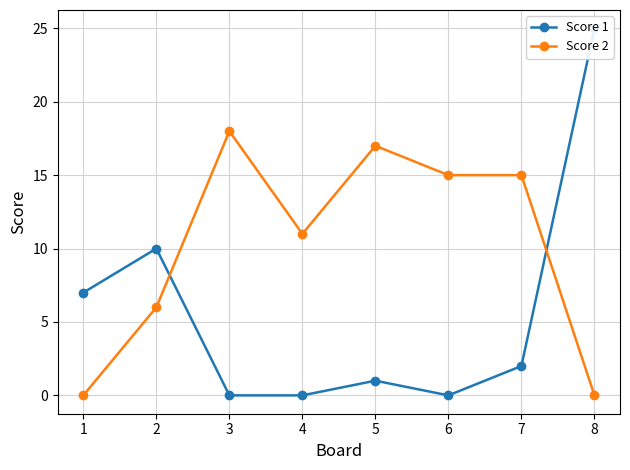

What is the difference between the highest and lowest values at 1?

7